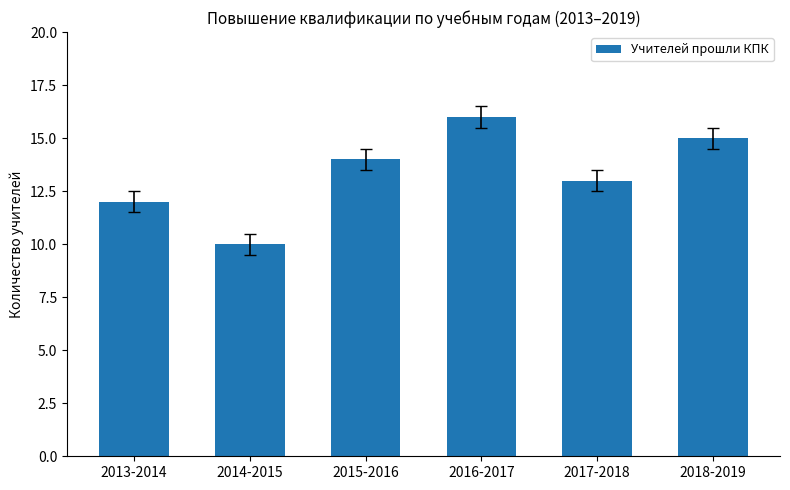

What is the label of the 2nd bar from the right?

2017-2018